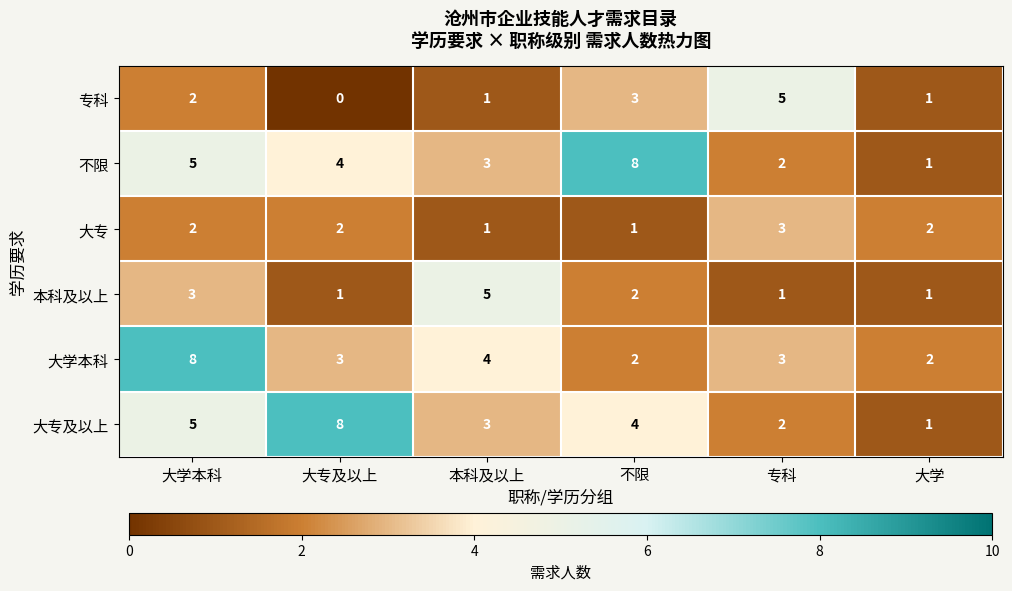

Which series changed the most between 大专及以上 and 大学?

大专及以上